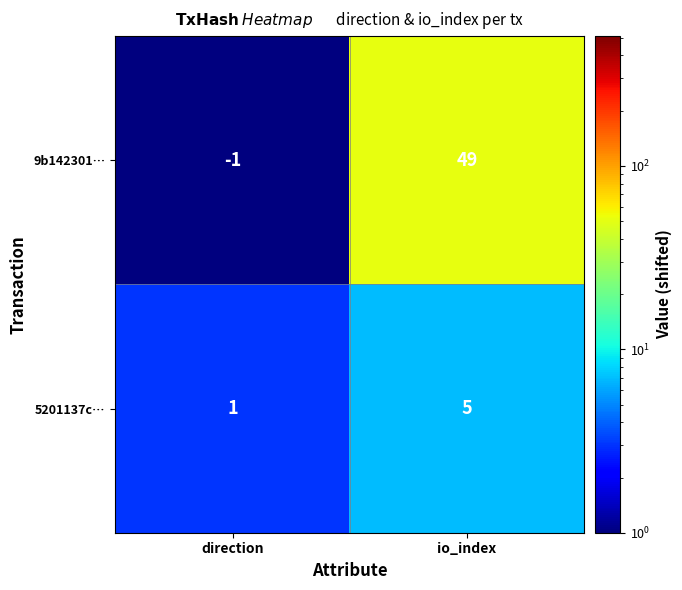

The value of 9b142301… at direction is 0. True or false?

False